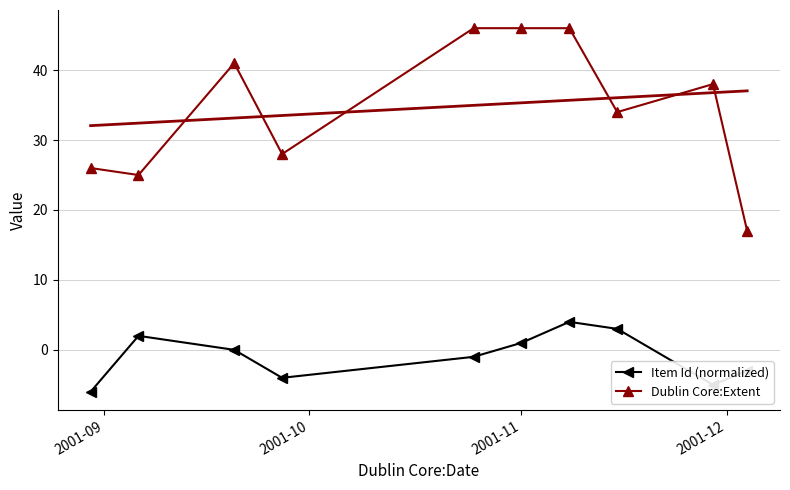

In Item Id (normalized), how many points are higher than both neighbors (excluding endpoints)?

2